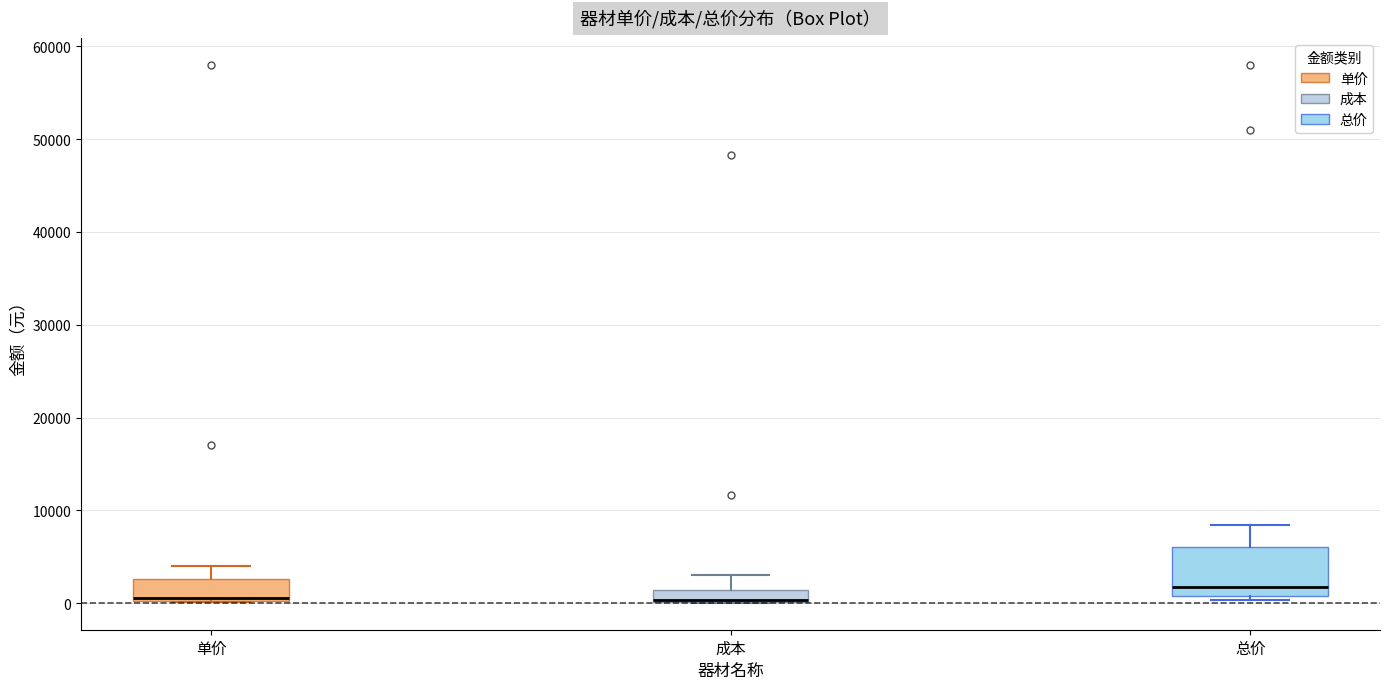

Which box is the tallest, from its lower edge to its upper edge?

总价